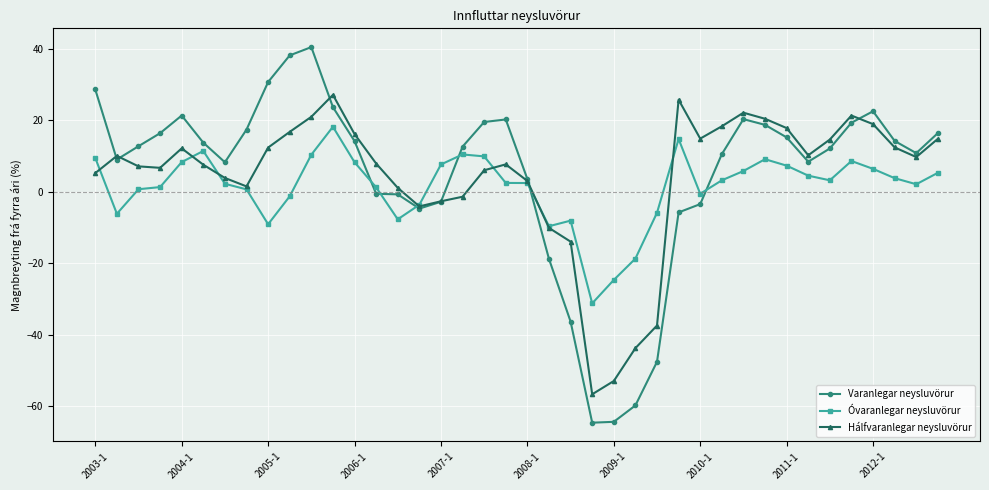

Which series has the largest range (max minus min)?

Varanlegar neysluvörur